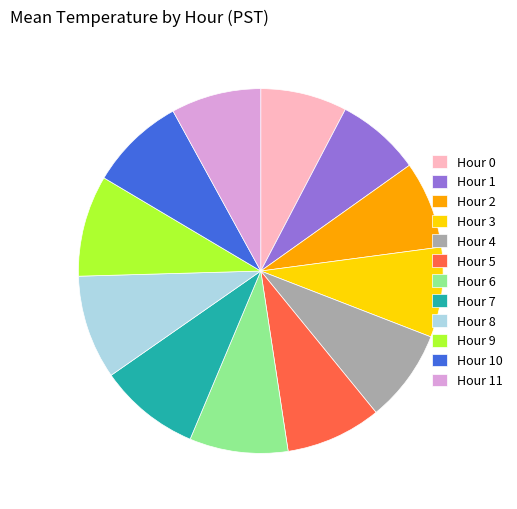

The Hour 10 slice represents 1% of the pie. True or false?

False